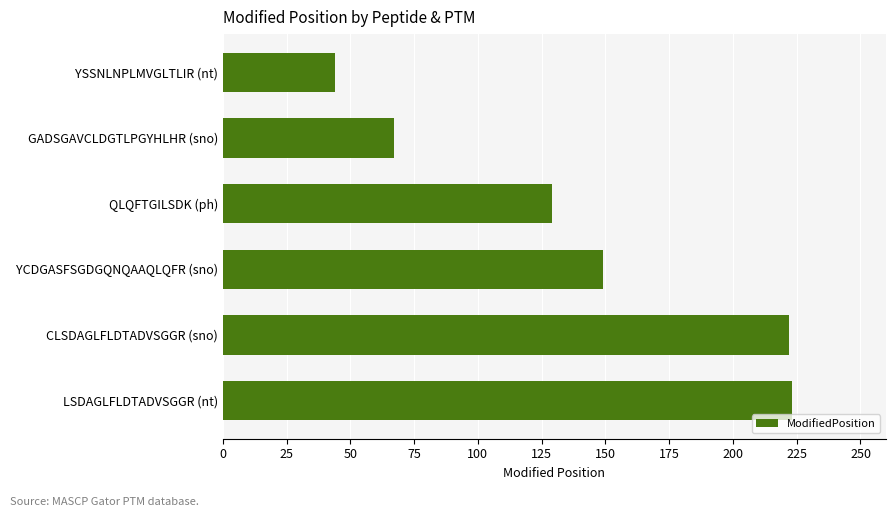

What is the minimum value shown in the chart?

44